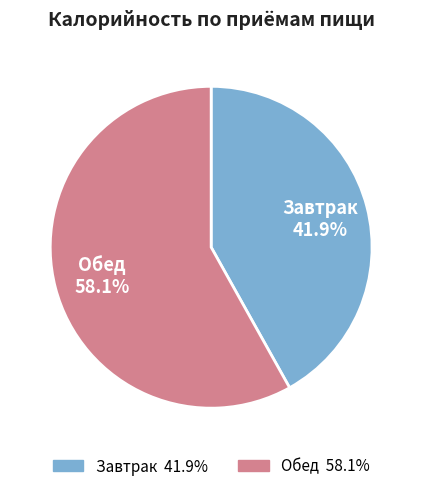

What percentage do Завтрак and Обед together represent?

100.0%